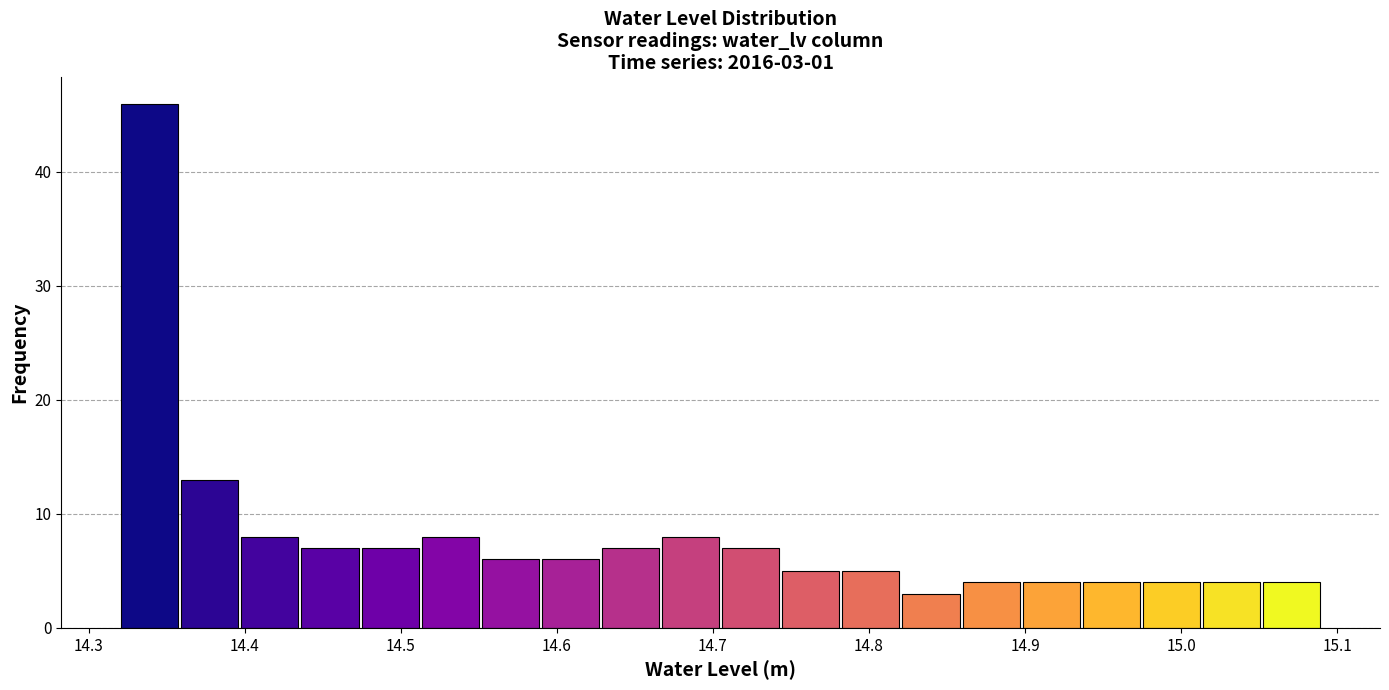

Read against the x-axis, roughly where is the centre of the tallest bar?

14.34